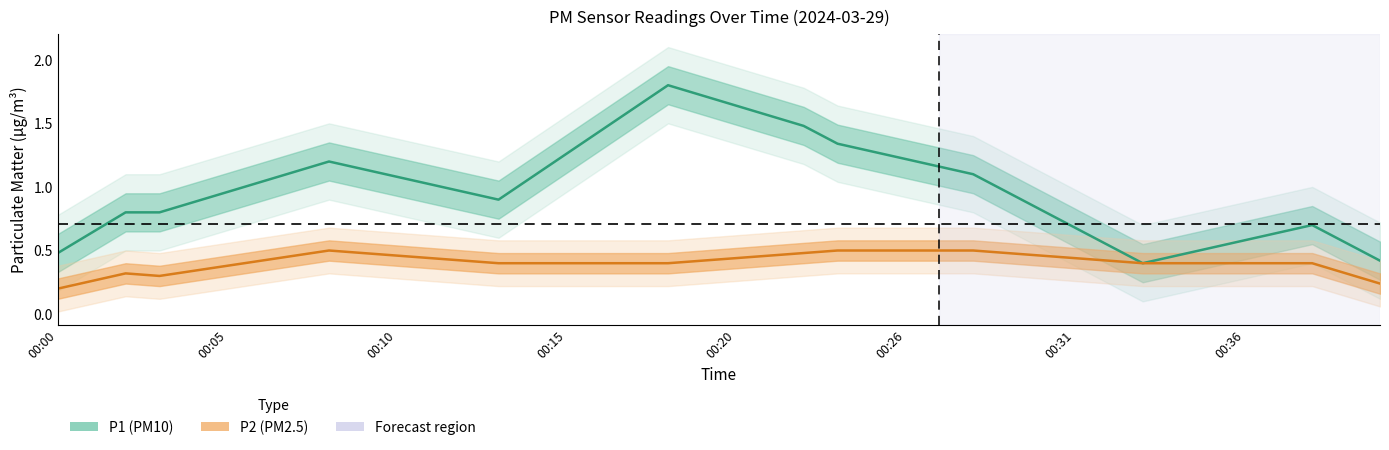

What is the approximate value of P2 at 00:35?

0.4